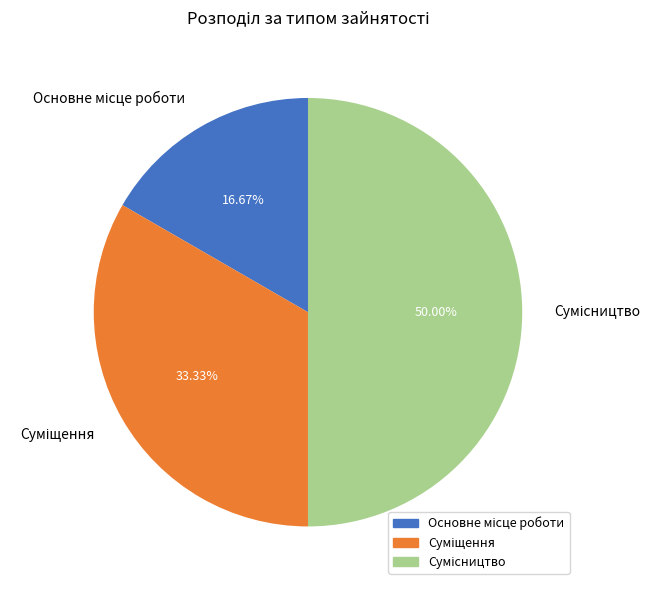

What percentage is NOT represented by Суміщення?

66.7%